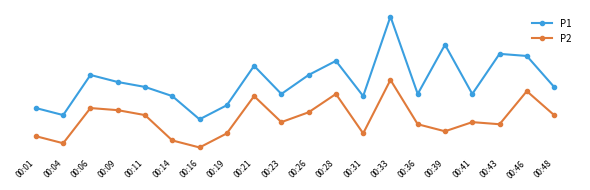

Rank the series by their maximum value, from lowest to highest.

P2, P1